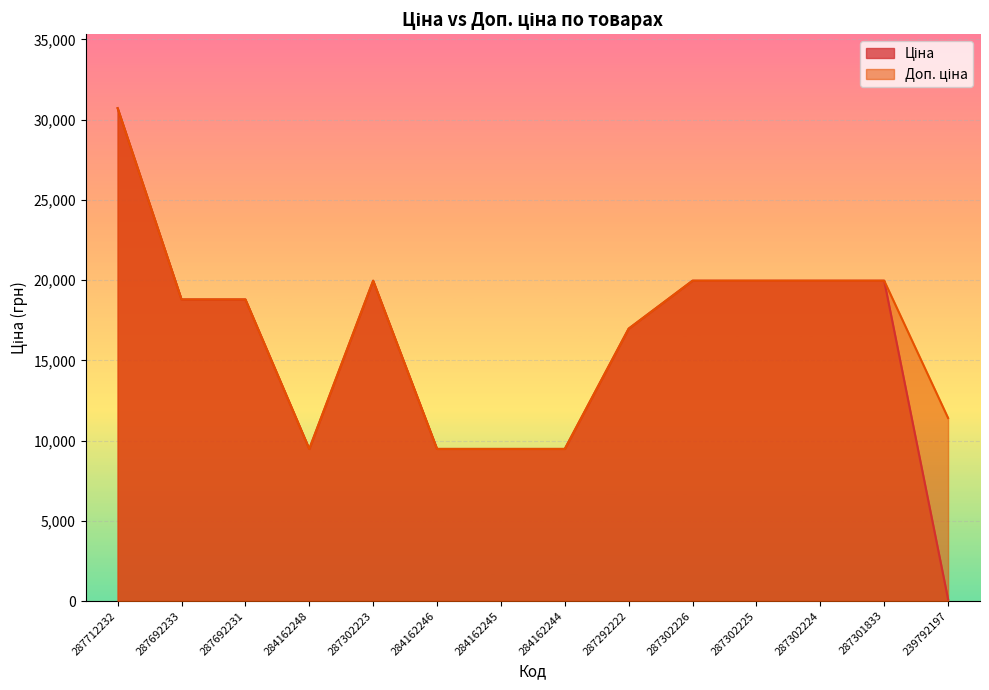

What is the label of the 9th point from the left?

287292222